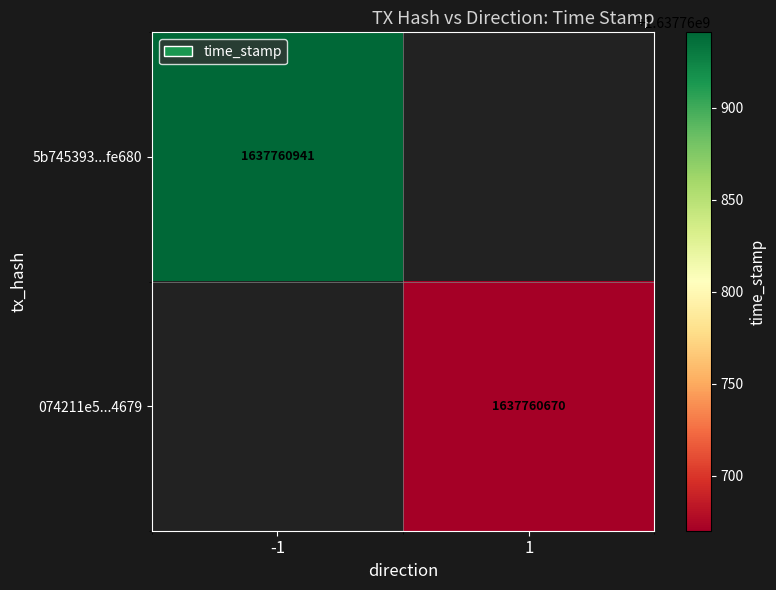

Is it true that 5b745393a5558eda78b5c4e5eca5453845fe680 equals 0 at direction?

False